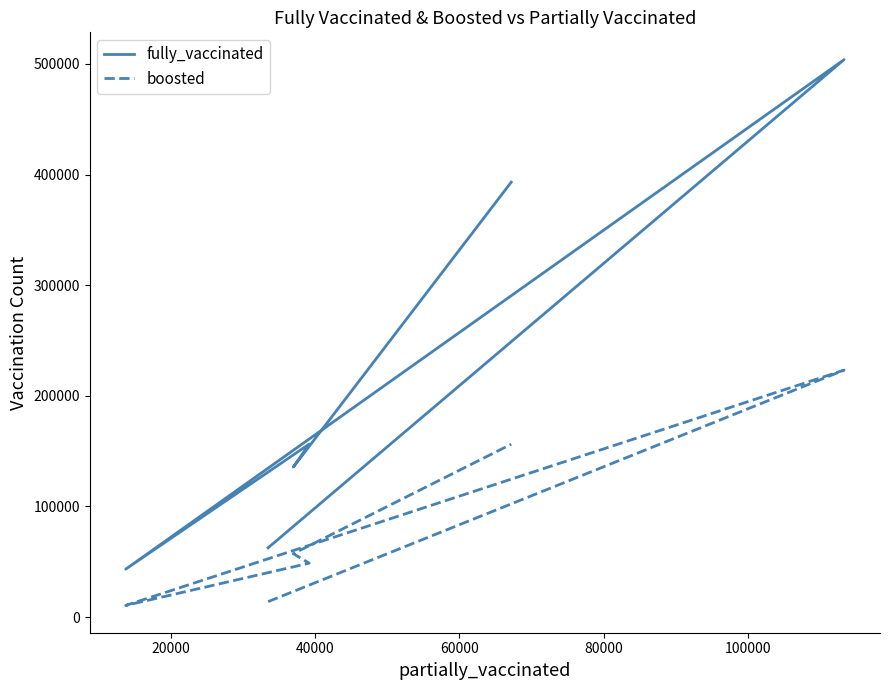

Is it true that boosted equals 293504 at 20000?

False